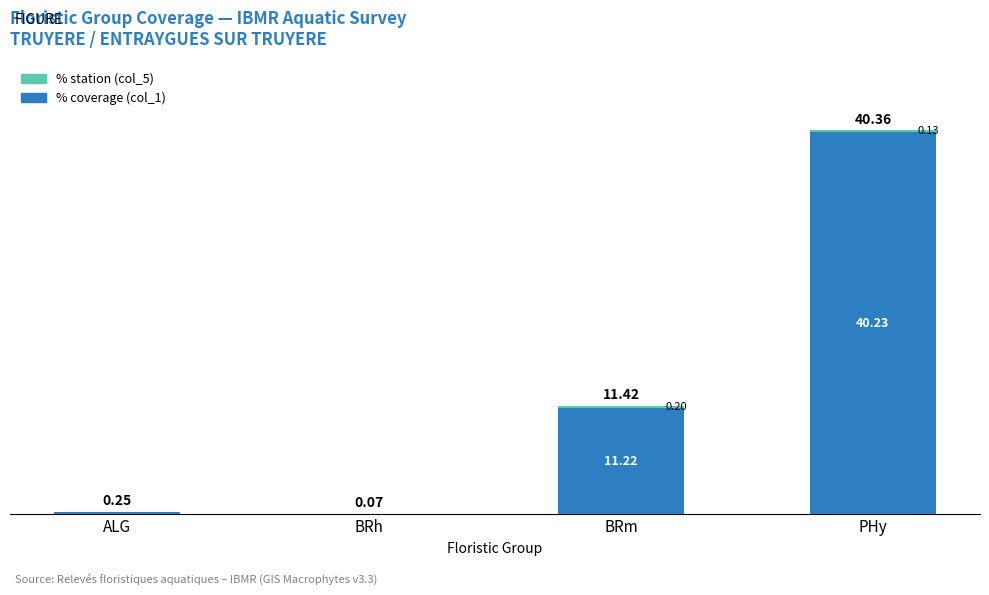

Does the chart contain stacked bars?

Yes